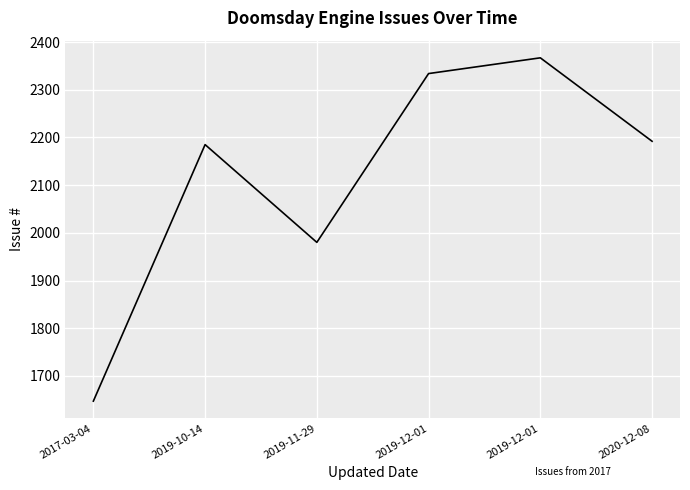

Approximately how many times larger is the value at 2017-03-04 compared to 2019-11-29?

0.8